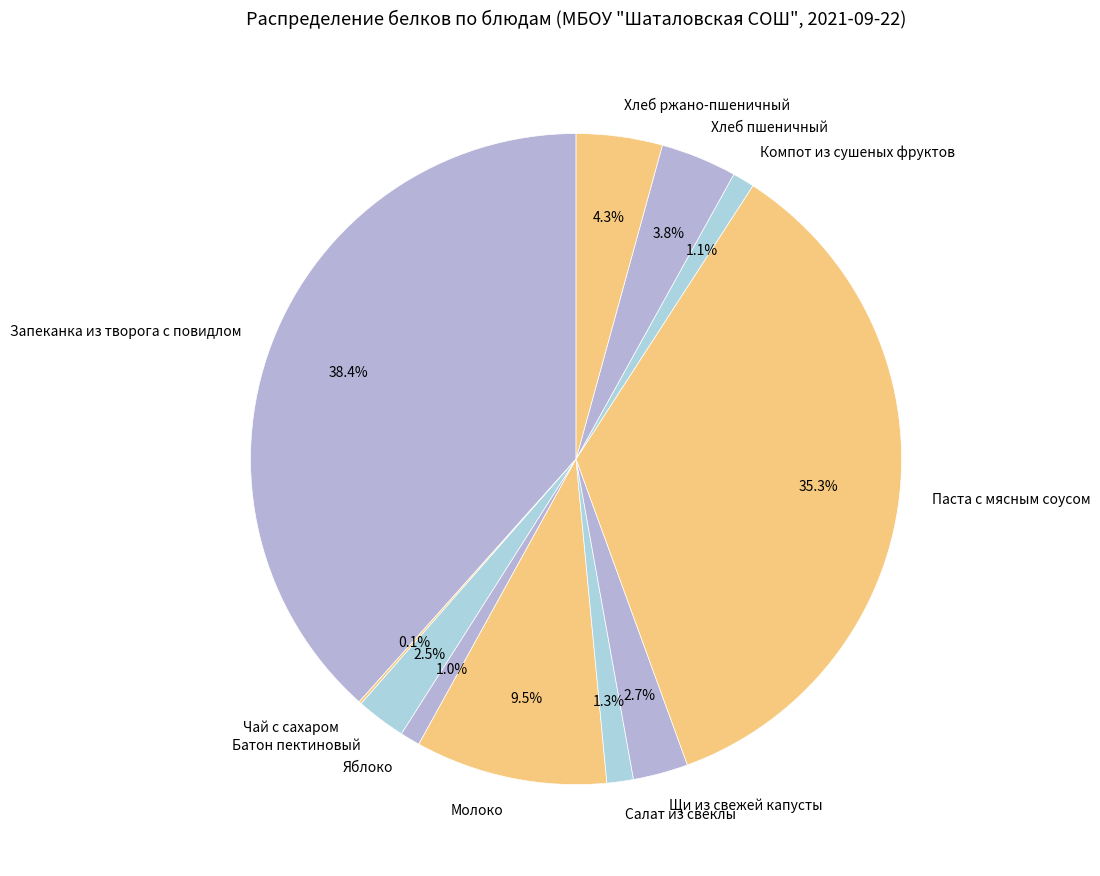

What percentage do Салат из свеклы and Молоко together represent?

10.8%